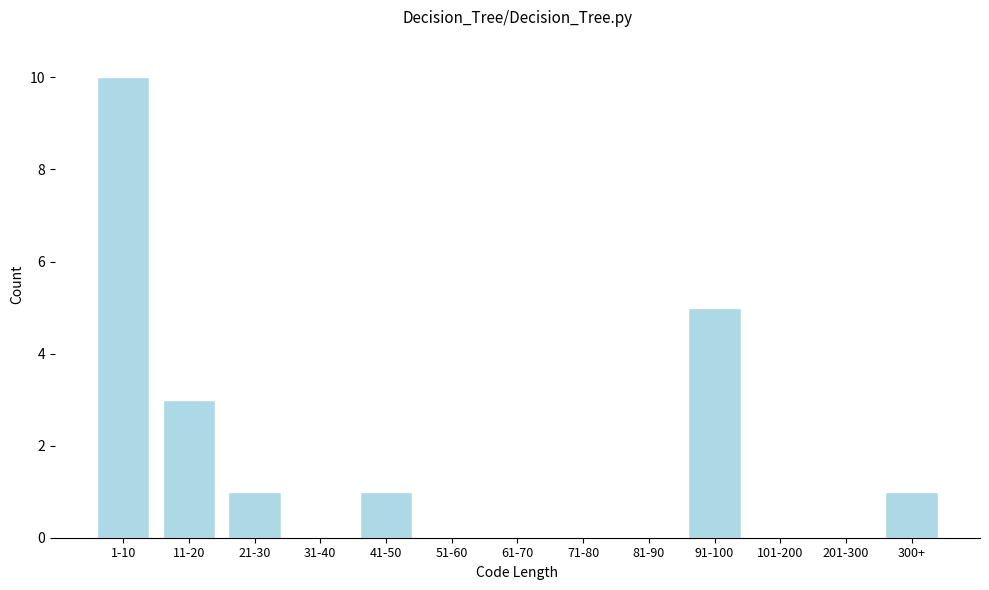

Reading left to right, transcribe all the data shown in this chart.

1-10=10	11-20=3	21-30=1	31-40=0	41-50=1	51-60=0	61-70=0	71-80=0	81-90=0	91-100=5	101-200=0	201-300=0	300+=1